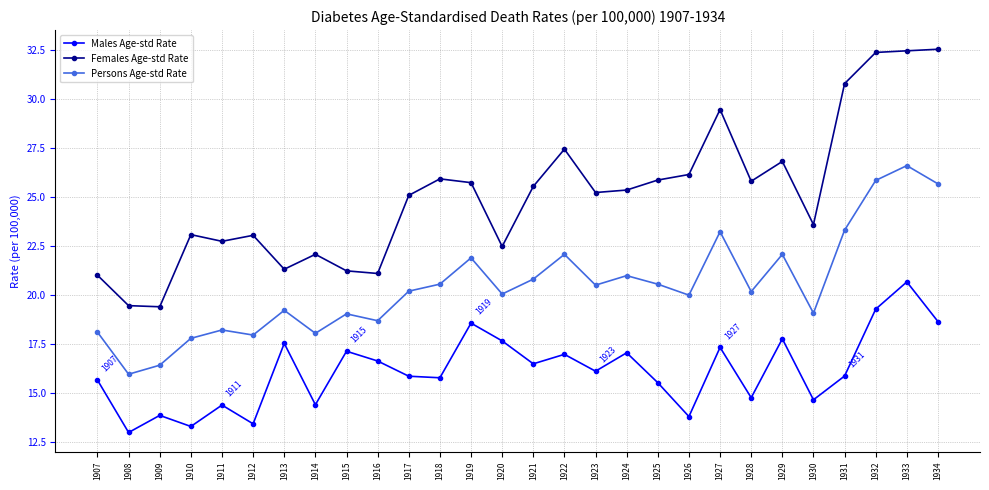

What is the spread (max minus min) of values at 1921?

9.0